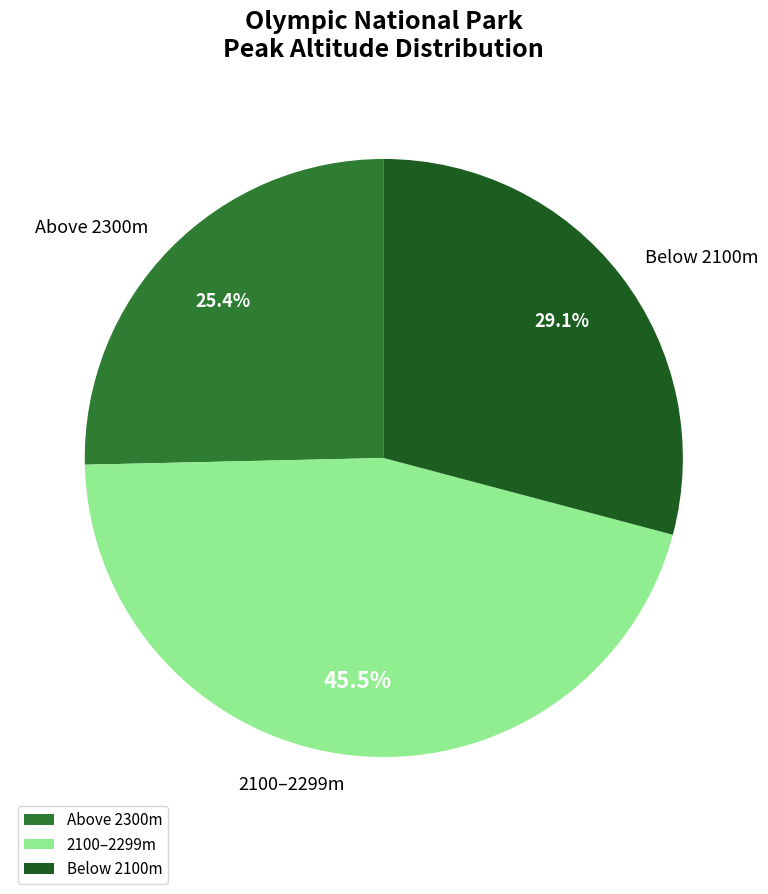

Is the sum of Below 2100m and Above 2300m greater than half?

Yes